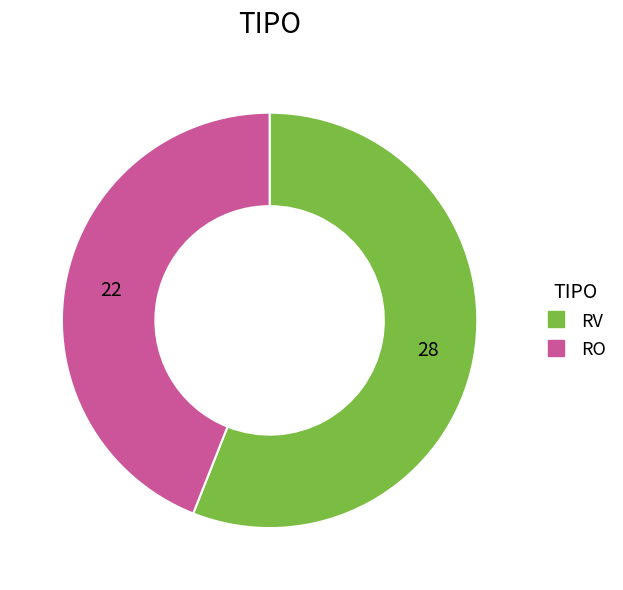

How many slices are in this pie chart?

2